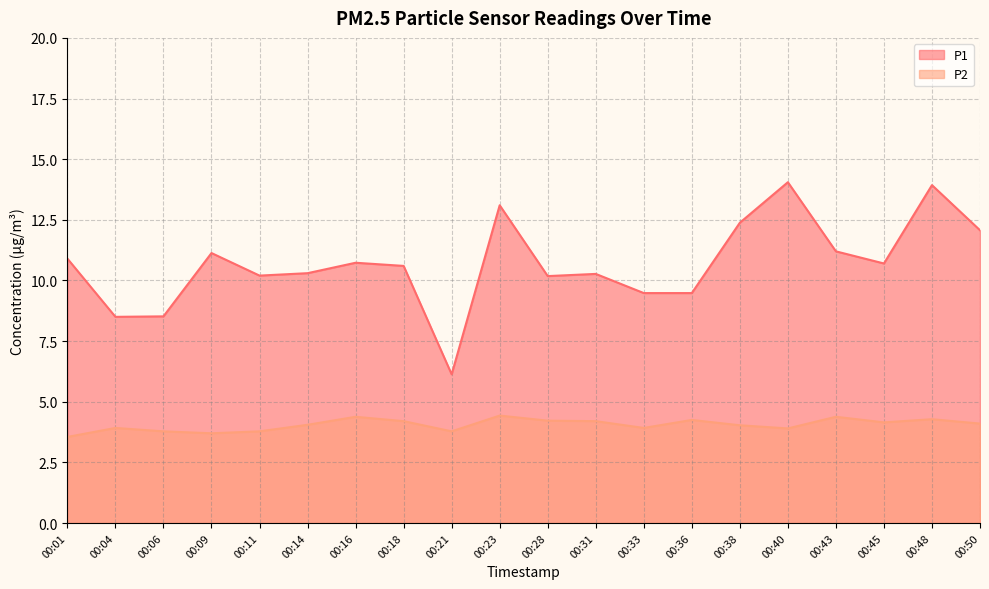

True or false: P1 has more than 2 interior local peaks.

True